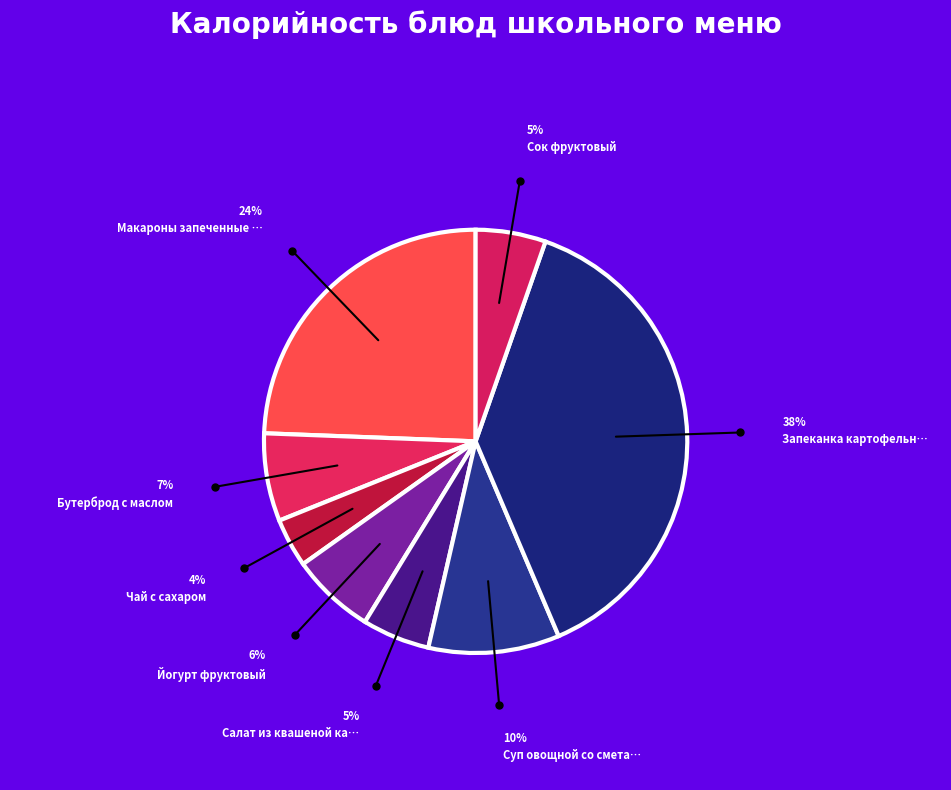

How many segments does this pie chart have?

8